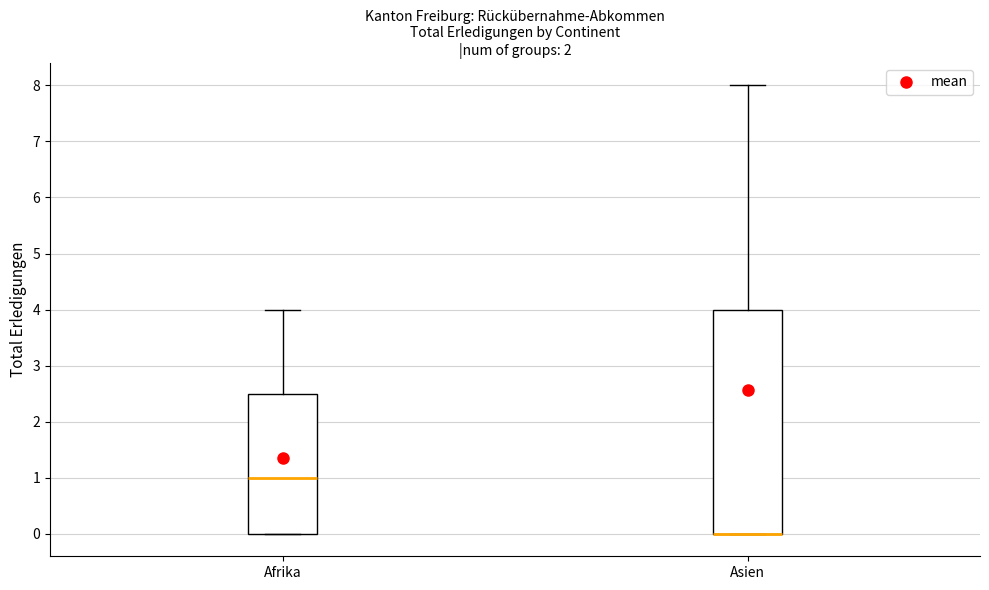

Reading left to right, transcribe this box plot: for each box, give where its median line is, the range the box spans, and where its two whiskers end, as read against the y-axis. The values are not printed on the chart, so give them approximately, as read against the axis.

Afrika: median 1.0, box 0.0 to 2.5, whiskers 0.0 to 4.0
Asien: median 0.0 (drawn on the box's lower edge), box 0.0 to 4.0, whiskers 0.0 to 8.0